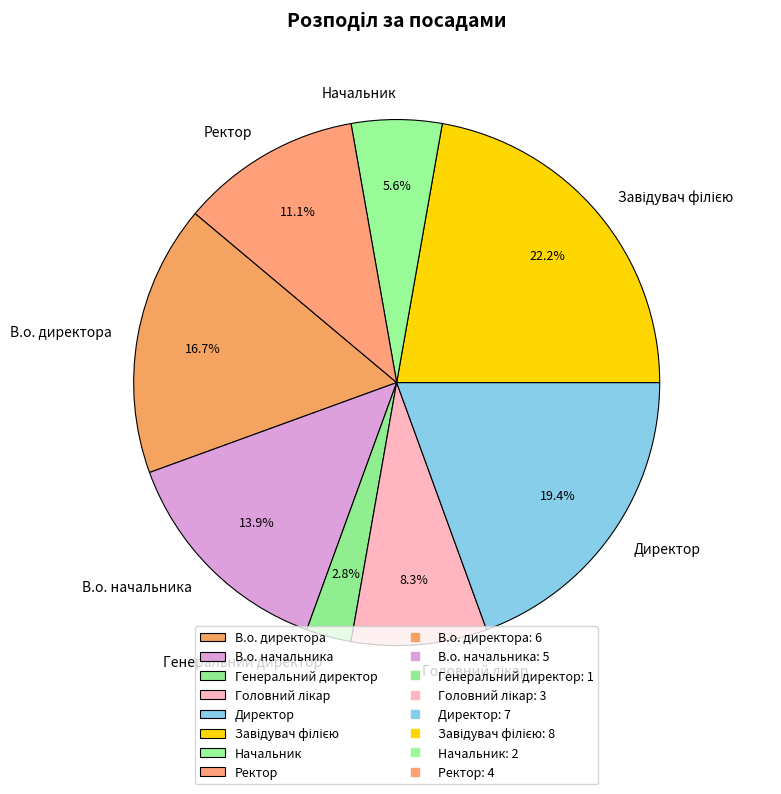

Which has a higher value, Директор or В.о. начальника?

Директор